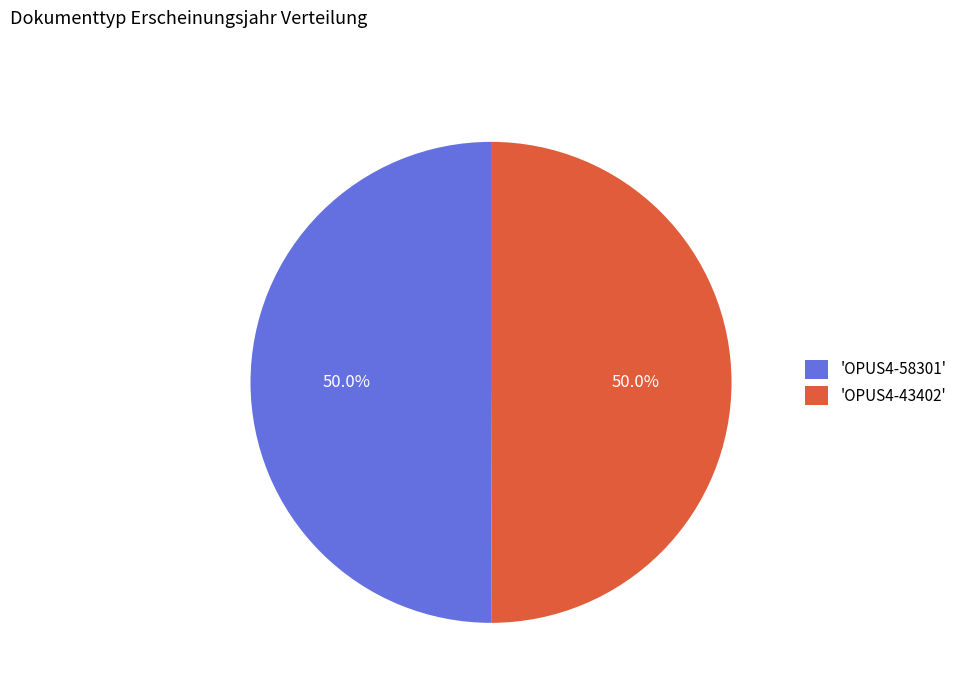

Is the sum of 'OPUS4-58301' and 'OPUS4-43402' greater than half?

Yes